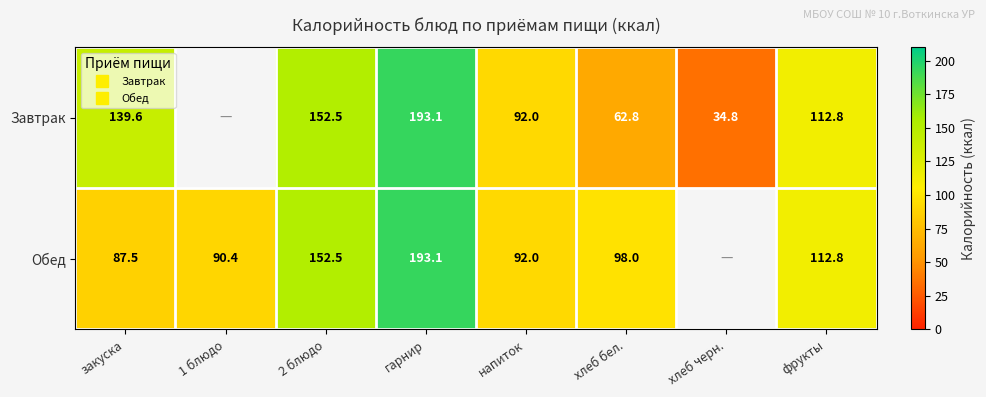

What is the sum of all Завтрак values?

787.6